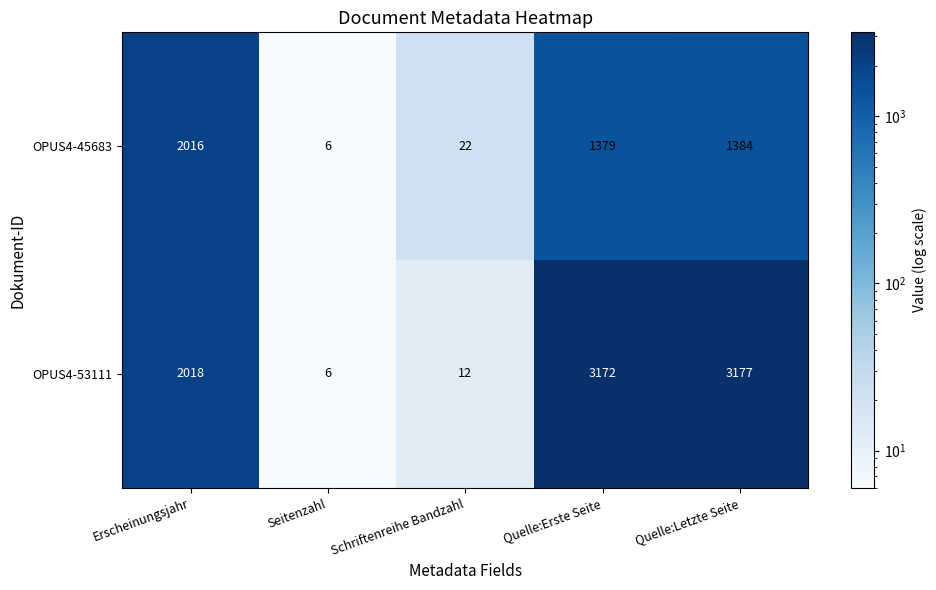

True or false: OPUS4-53111 has a value of 3172 at Quelle:Erste Seite.

True